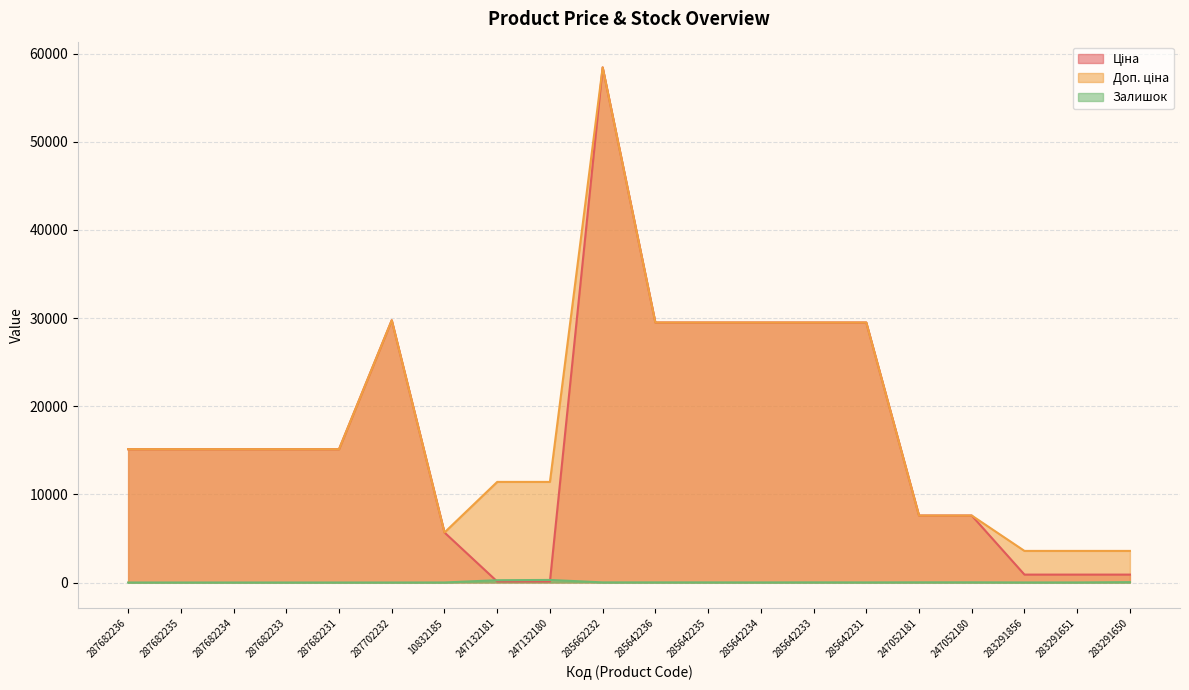

Reading left to right, extract all data points from this chart.

Ціна: 287682236=15120.0	287682235=15120.0	287682234=15120.0	287682233=15120.0	287682231=15120.0	287702232=29747.2	10832185=5673.8	247132181=114.1	247132180=114.1	285662232=58426.5	285642236=29491.5	285642235=29491.5	285642234=29491.5	285642233=29491.5	285642231=29491.5	247052181=7596.5	247052180=7596.5	283291856=895.9	283291651=895.9	283291650=895.9
Доп. ціна: 287682236=15120.0	287682235=15120.0	287682234=15120.0	287682233=15120.0	287682231=15120.0	287702232=29747.2	10832185=5673.8	247132181=11410.0	247132180=11410.0	285662232=58426.5	285642236=29491.5	285642235=29491.5	285642234=29491.5	285642233=29491.5	285642231=29491.5	247052181=7596.5	247052180=7596.5	283291856=3583.6	283291651=3583.6	283291650=3583.6
Залишок: 287682236=0.0	287682235=0.0	287682234=0.0	287682233=0.0	287682231=0.0	287702232=0.0	10832185=4.0	247132181=260.0	247132180=290.0	285662232=14.0	285642236=14.0	285642235=13.0	285642234=9.0	285642233=16.0	285642231=11.0	247052181=20.0	247052180=21.0	283291856=7.0	283291651=7.0	283291650=43.0